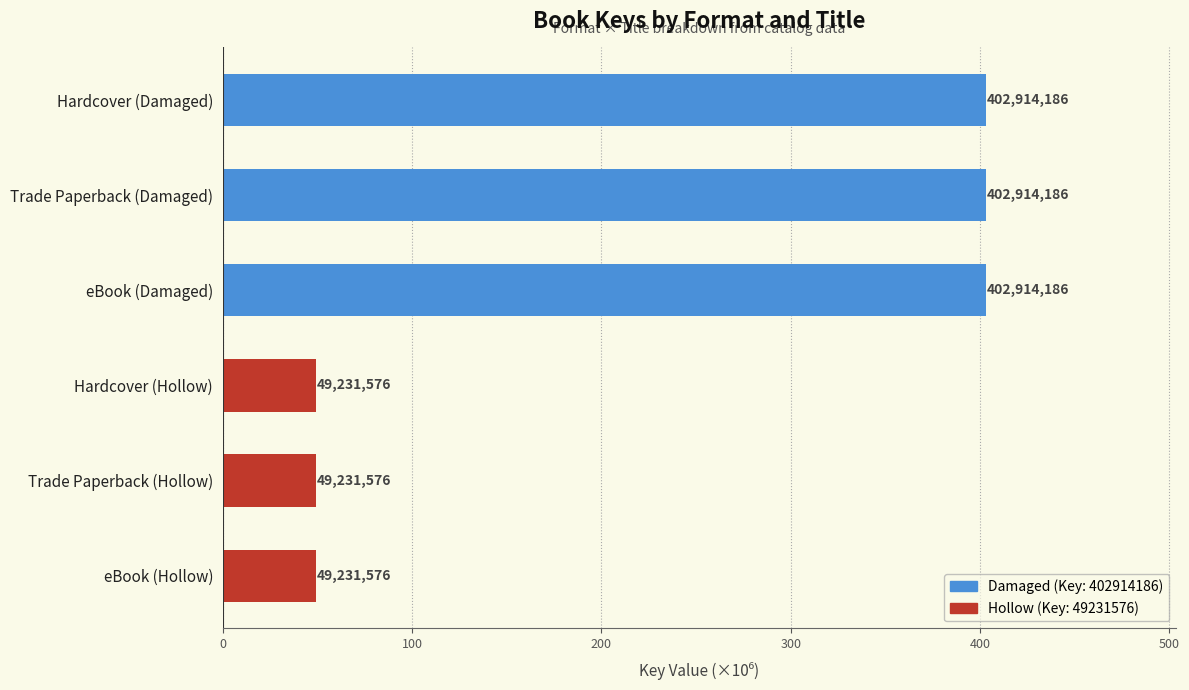

What is the greatest value displayed?

402.9